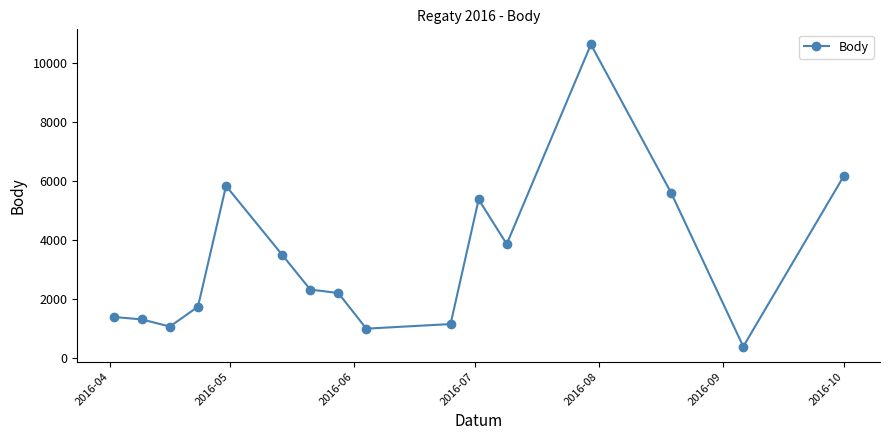

What is the minimum value shown in the chart?

374